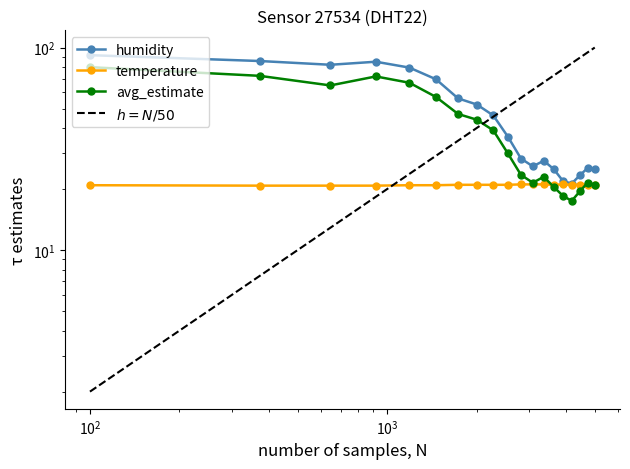

What is the difference between the second highest and minimum values in the temperature series?

0.3